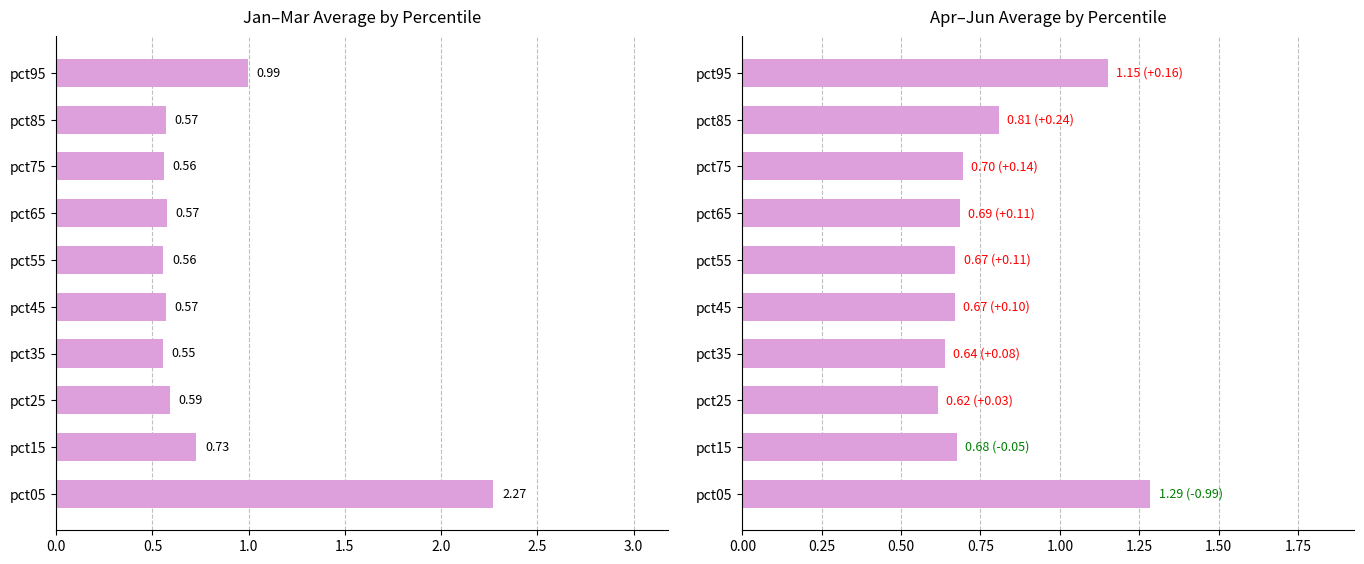

Does the chart contain stacked bars?

No